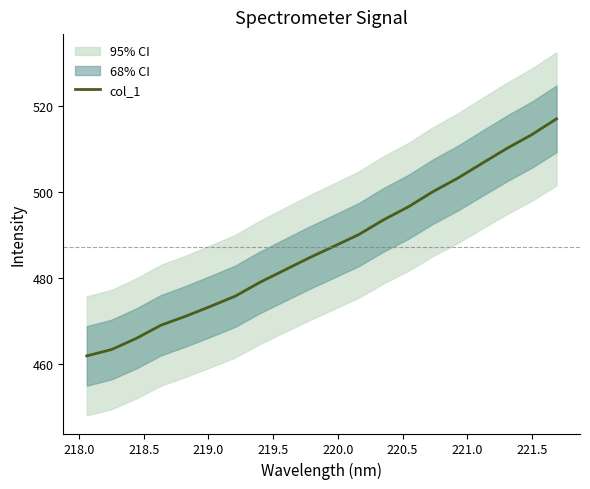

What is the highest value of the col_1 series?

517.0